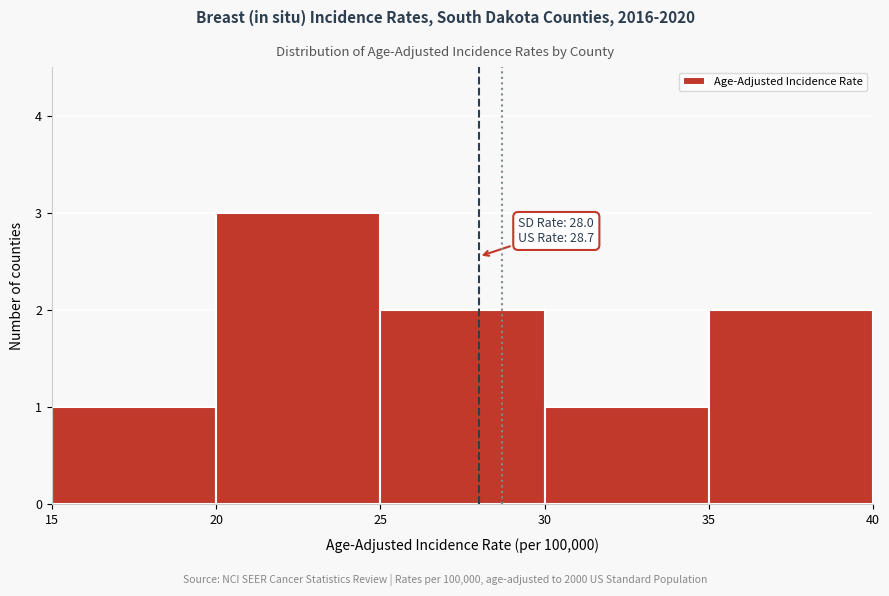

Which range on the x-axis has the tallest bar?

20 to 25